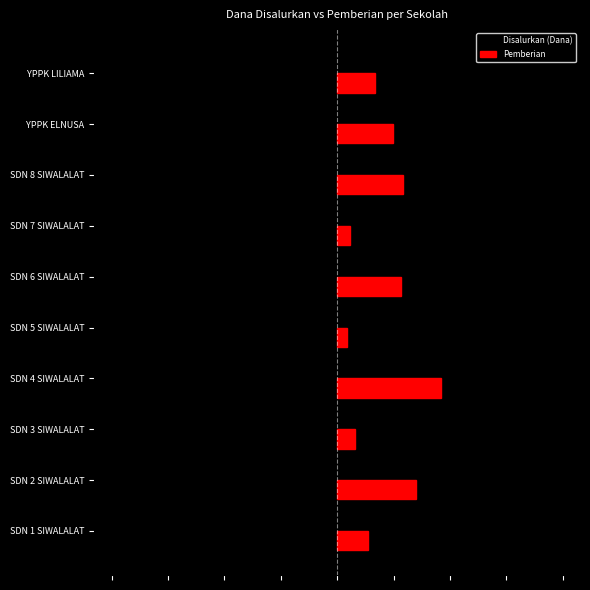

What are all the series names shown in the legend?

Disalurkan (Dana), Pemberian